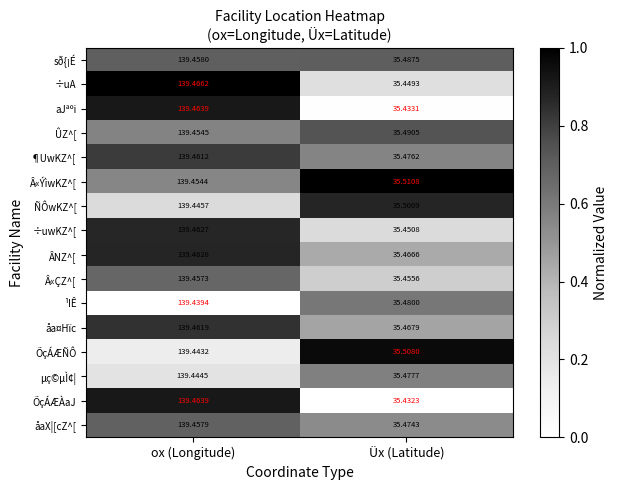

Which category has the highest value in the ¹IÊ series?

ox (Longitude)